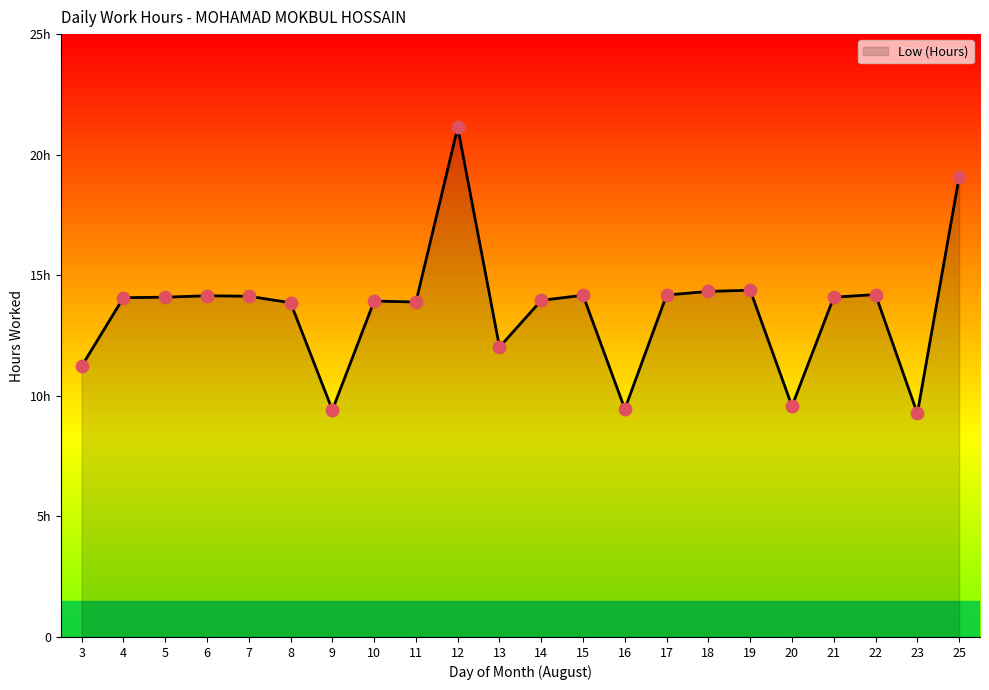

What is the change in value from 6 to 16?

-4.7